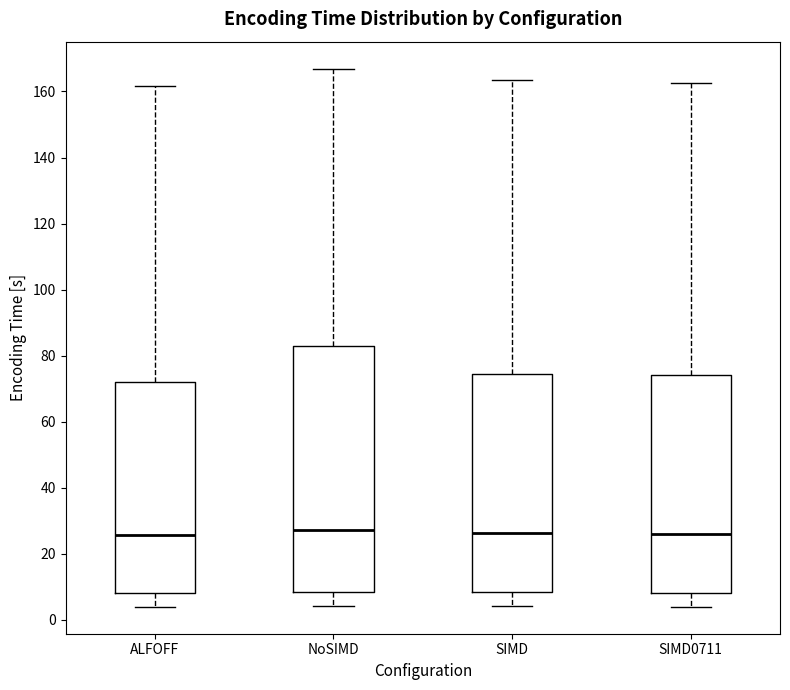

Reading left to right, transcribe this box plot: for each box, give where its median line is, the range the box spans, and where its two whiskers end, as read against the y-axis. The values are not printed on the chart, so give them approximately, as read against the axis.

ALFOFF: median 26, box 8 to 72, whiskers 4 to 162
NoSIMD: median 28, box 8 to 82, whiskers 4 to 166
SIMD: median 26, box 8 to 74, whiskers 4 to 164
SIMD0711: median 26, box 8 to 74, whiskers 4 to 162